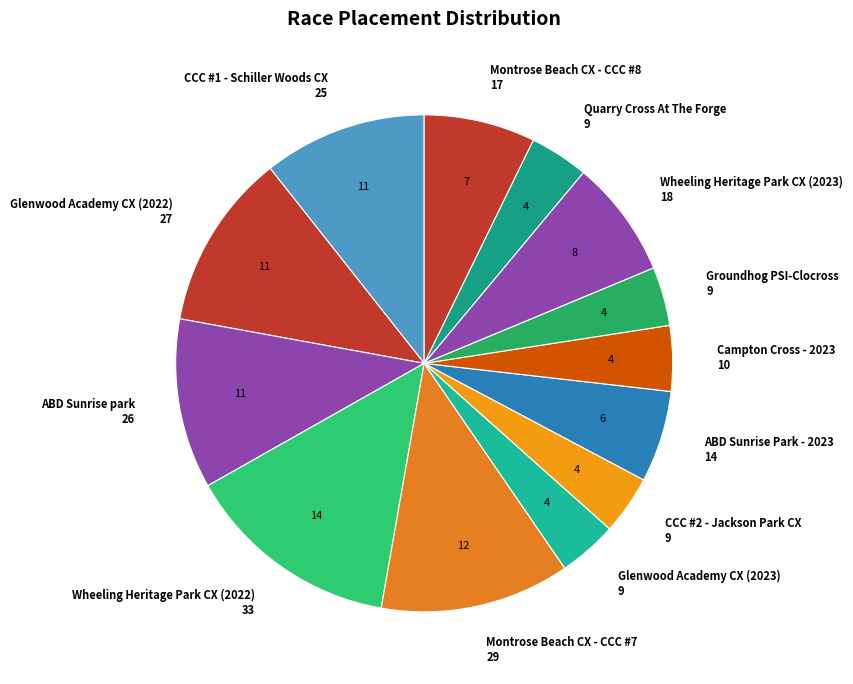

Count the number of slices in the pie.

13